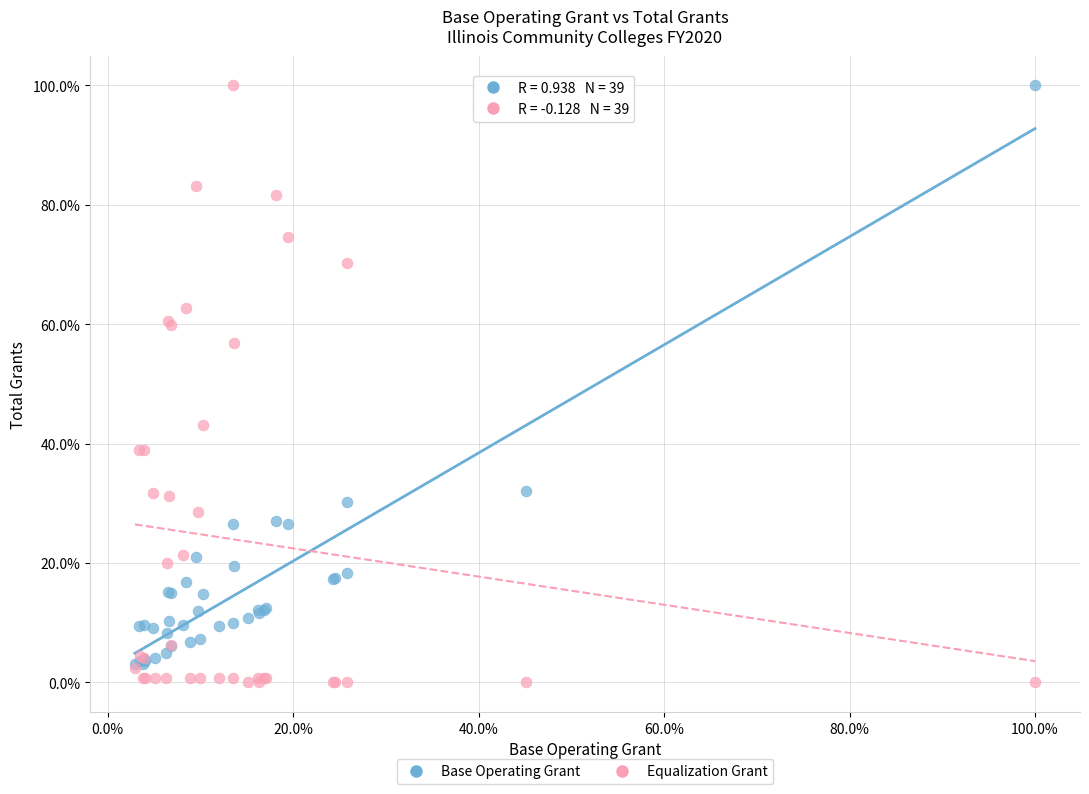

Which series has the widest spread of Y values?

Equalization Grant